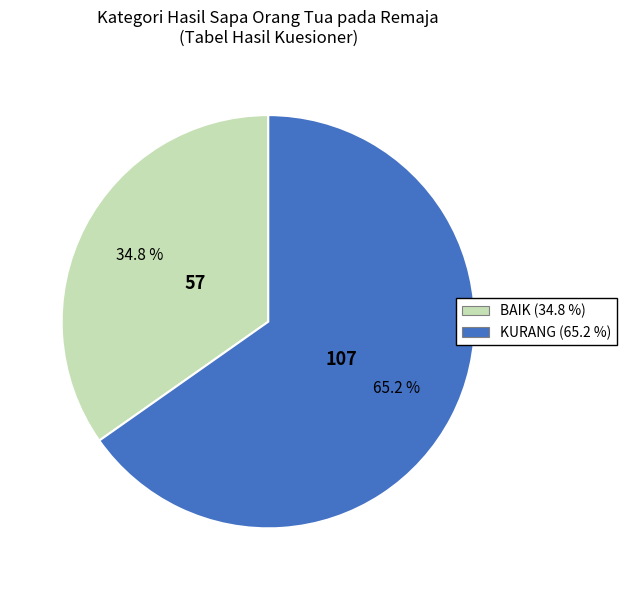

Rank the categories by value from lowest to highest.

BAIK, KURANG